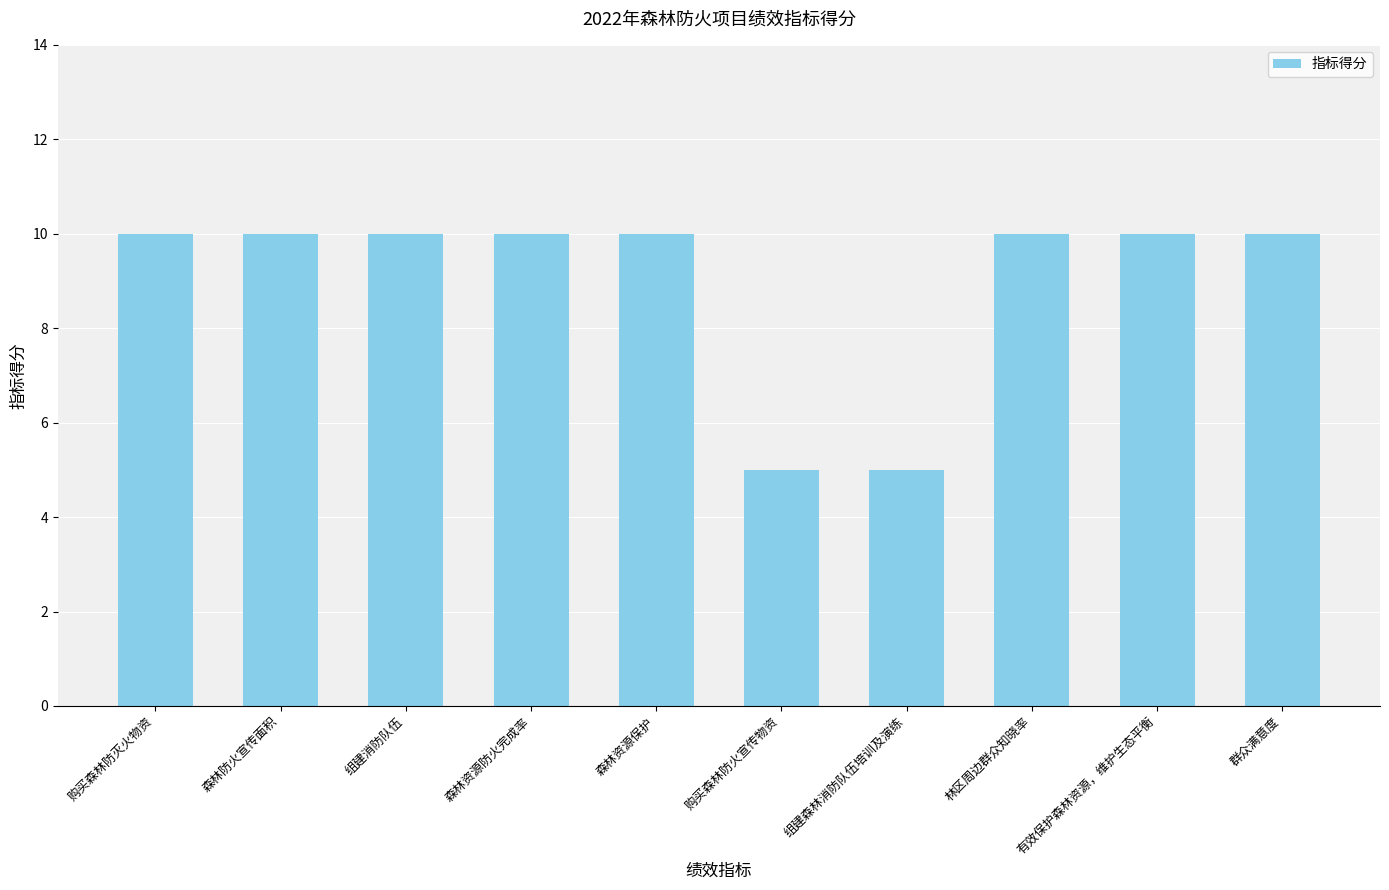

Approximately how many times larger is the value at 群众满意度 compared to 有效保护森林资源，维护生态平衡?

1.0